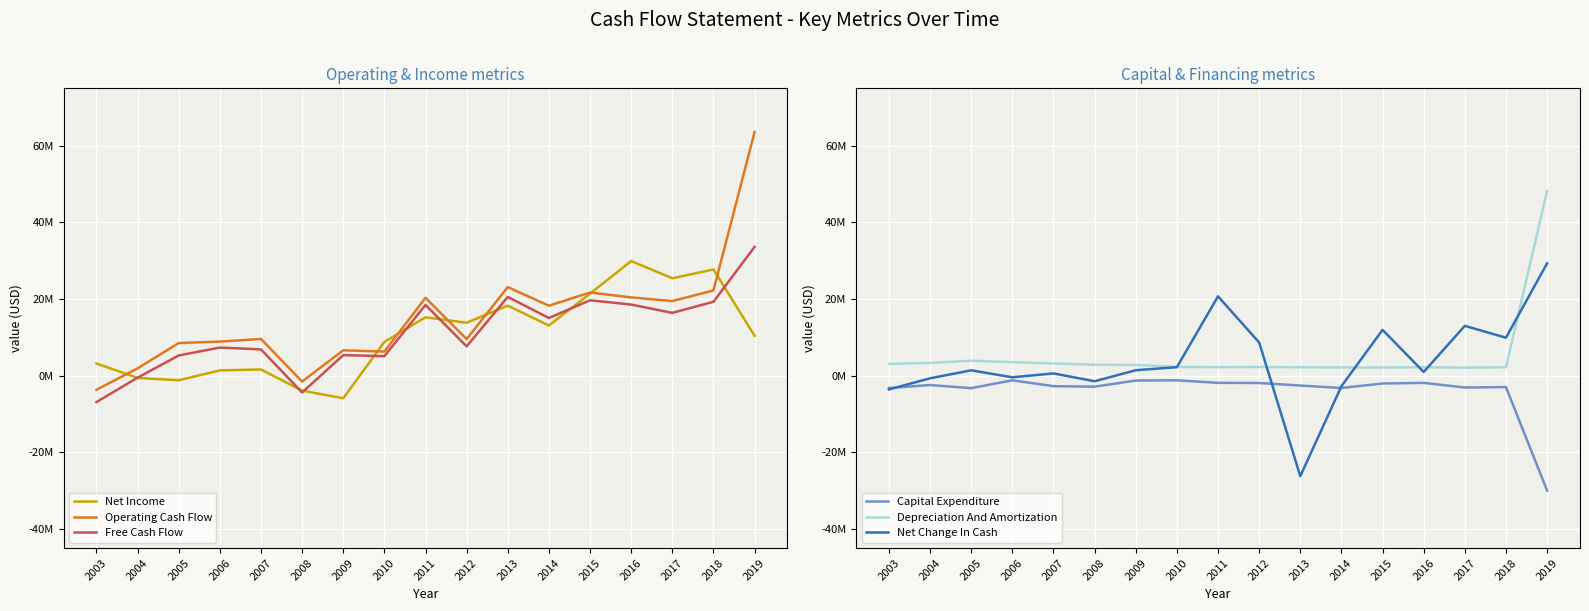

How many categories are shown in the chart?

17